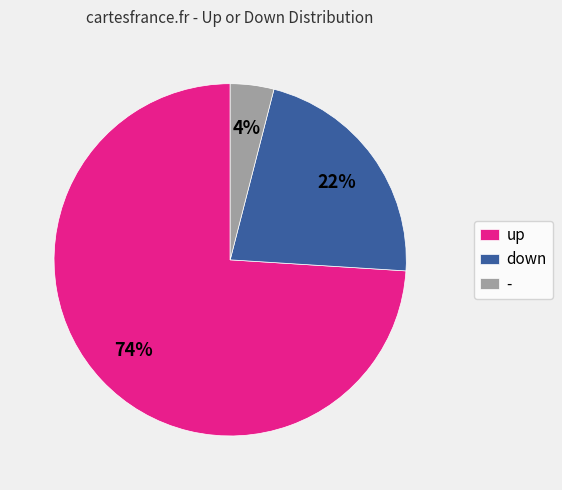

How many slices are in this pie chart?

3